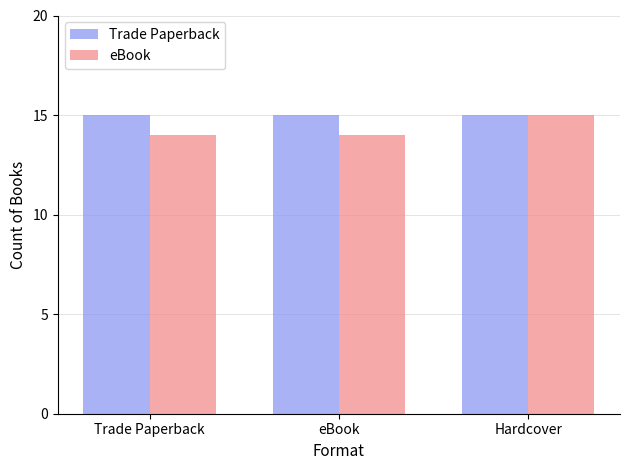

What is the sum of the eBook values at Trade Paperback and eBook?

28